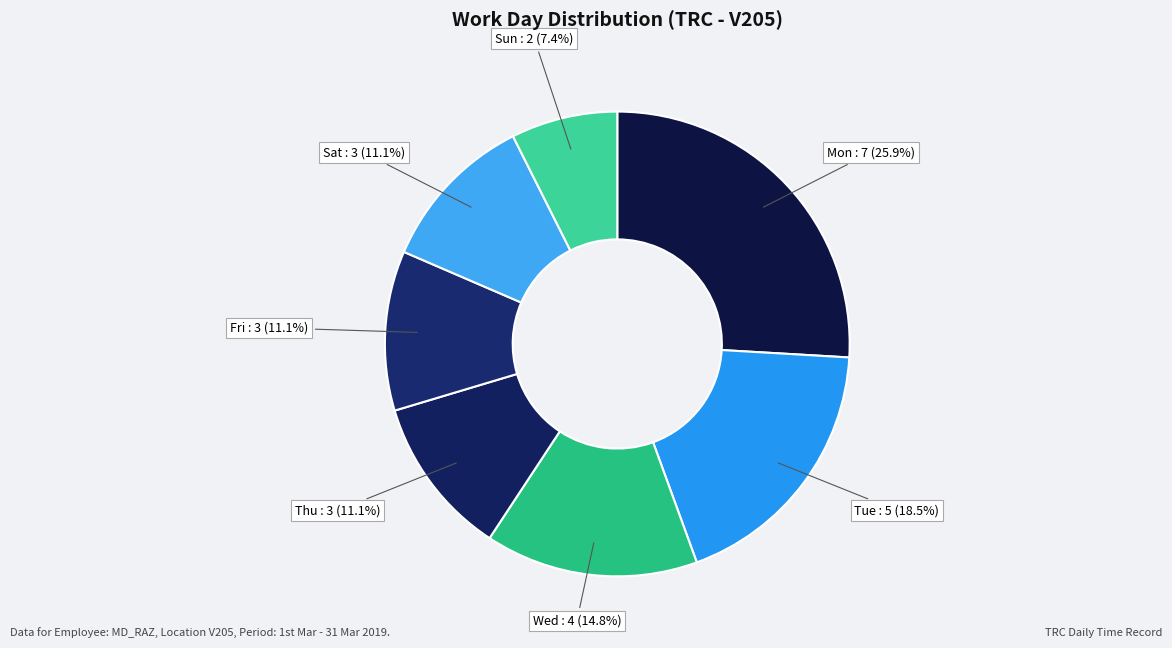

How many slices are in this pie chart?

7